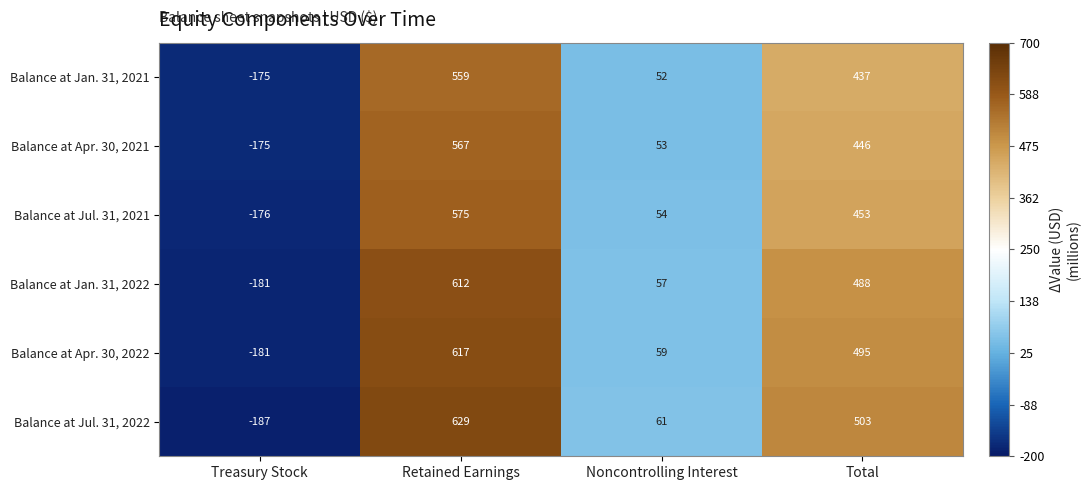

Rank the series at Total from lowest to highest value.

Balance at Jan. 31, 2021, Balance at Apr. 30, 2021, Balance at Jul. 31, 2021, Balance at Jan. 31, 2022, Balance at Apr. 30, 2022, Balance at Jul. 31, 2022